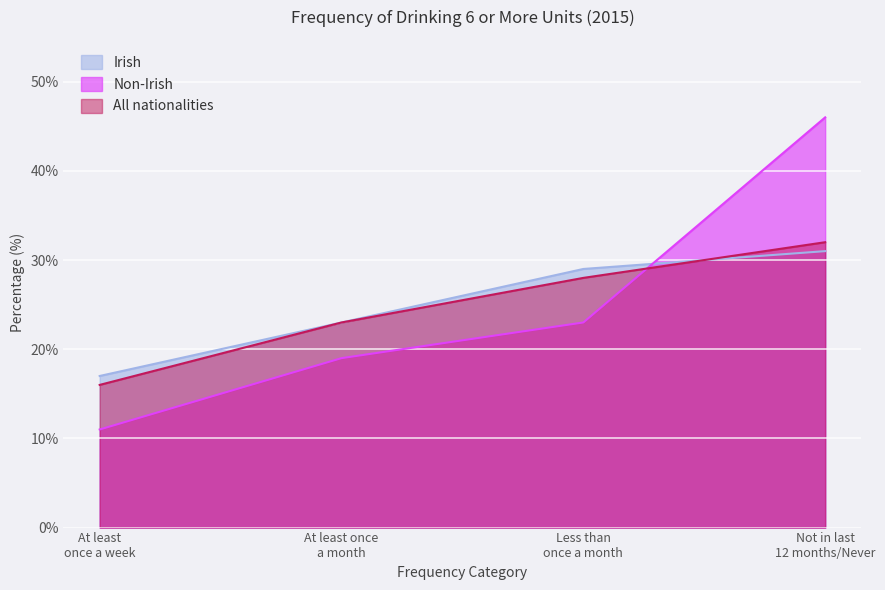

Which category has the lowest value across all series?

At least once a week